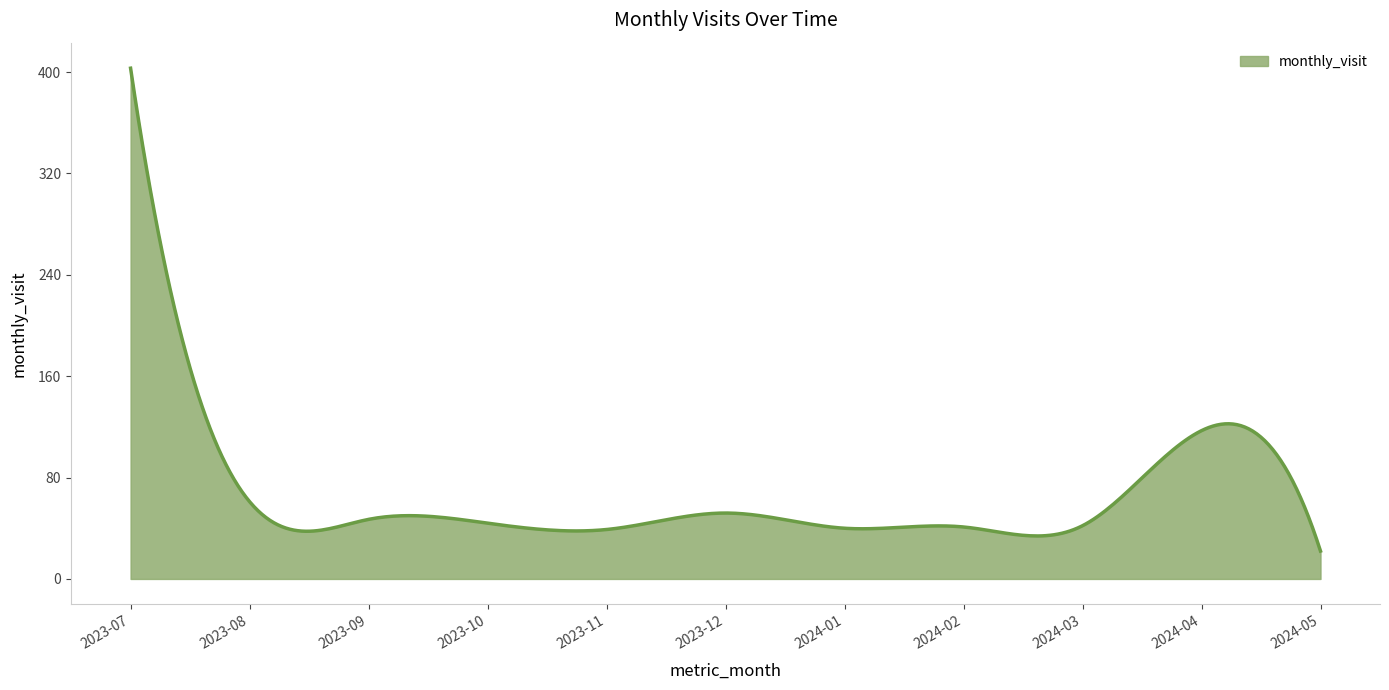

What is the greatest value displayed?

403.0